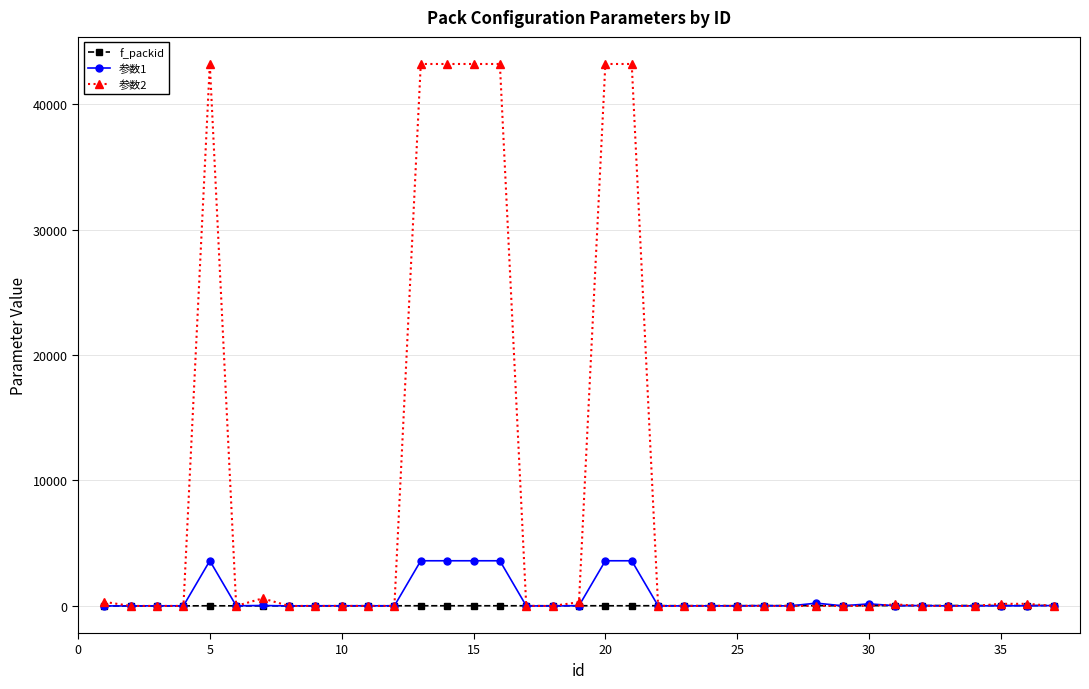

At how many categories does at least one series exceed 31185?

7